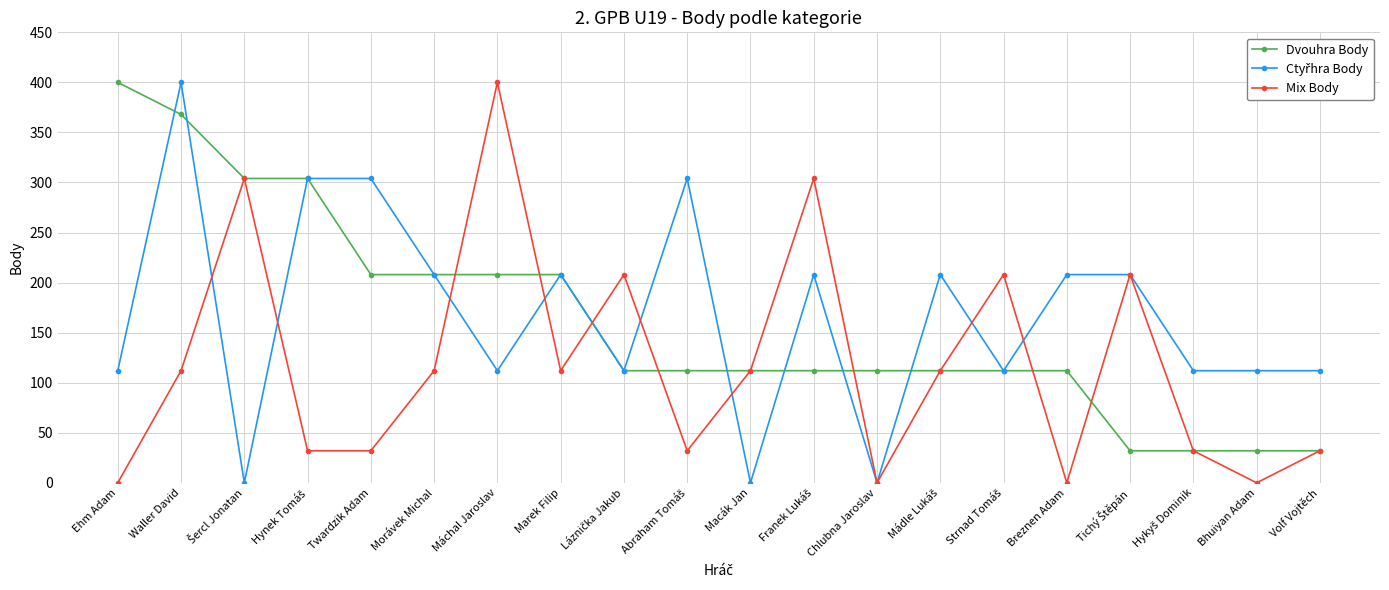

At how many categories does at least one series exceed 193?

15